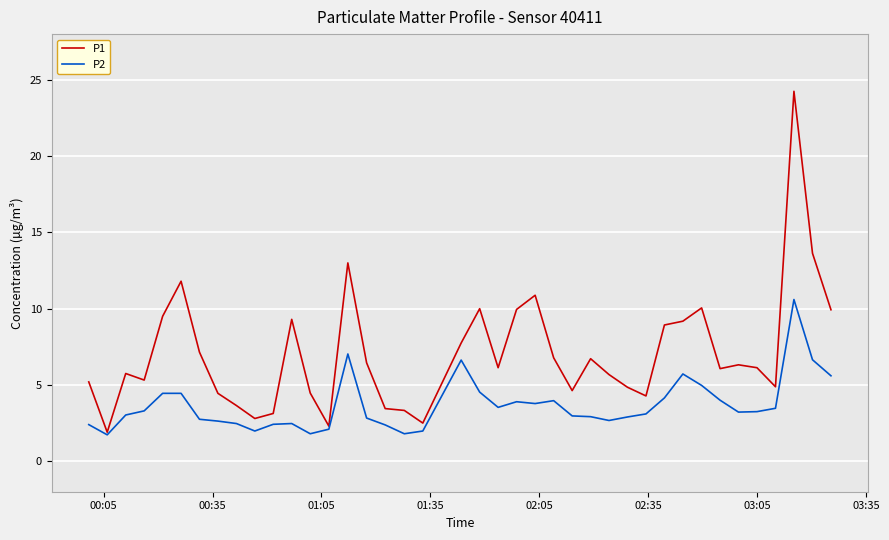

Does the chart have visible grid lines?

Yes